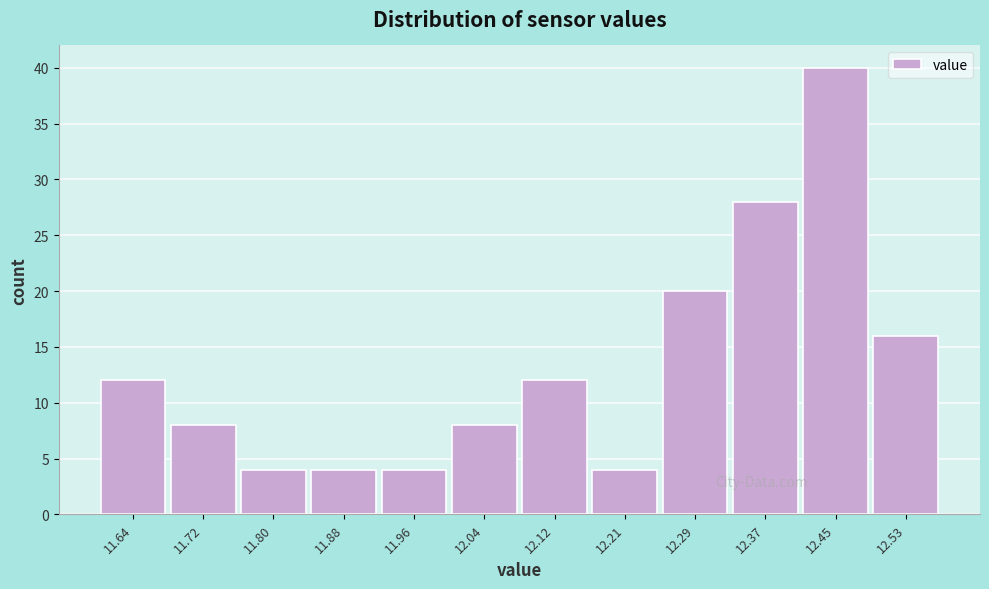

Reading left to right, what are all the values shown in this chart?

12	8	4	4	4	8	12	4	20	28	40	16